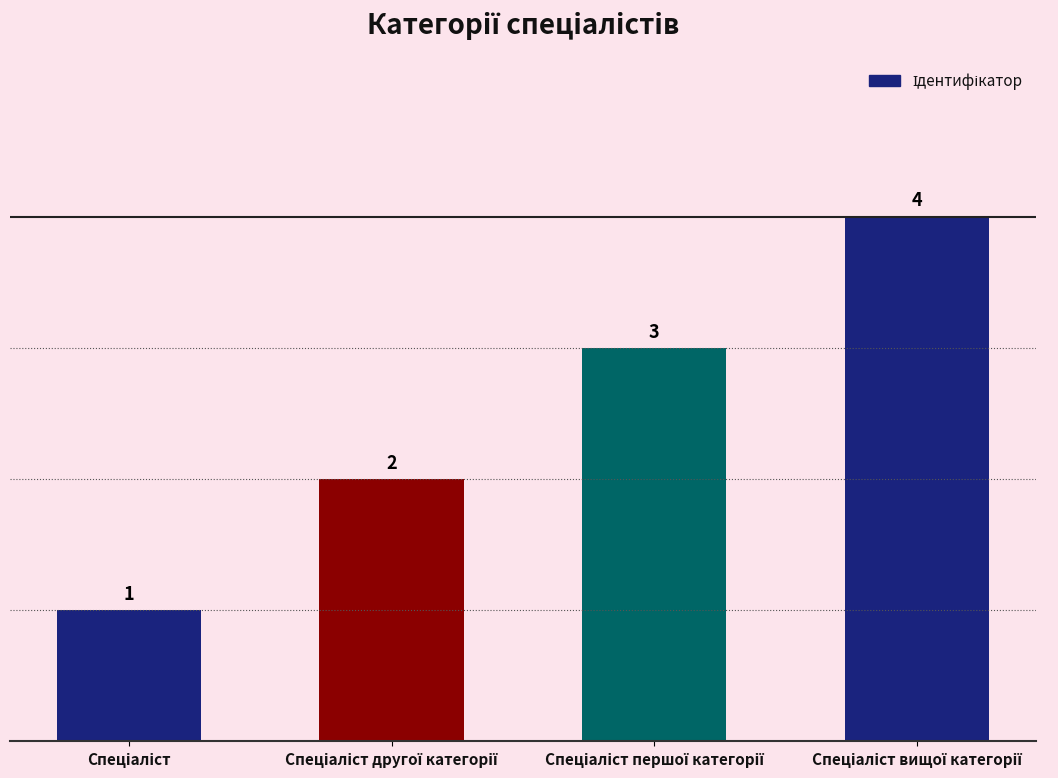

What is the greatest value displayed?

4